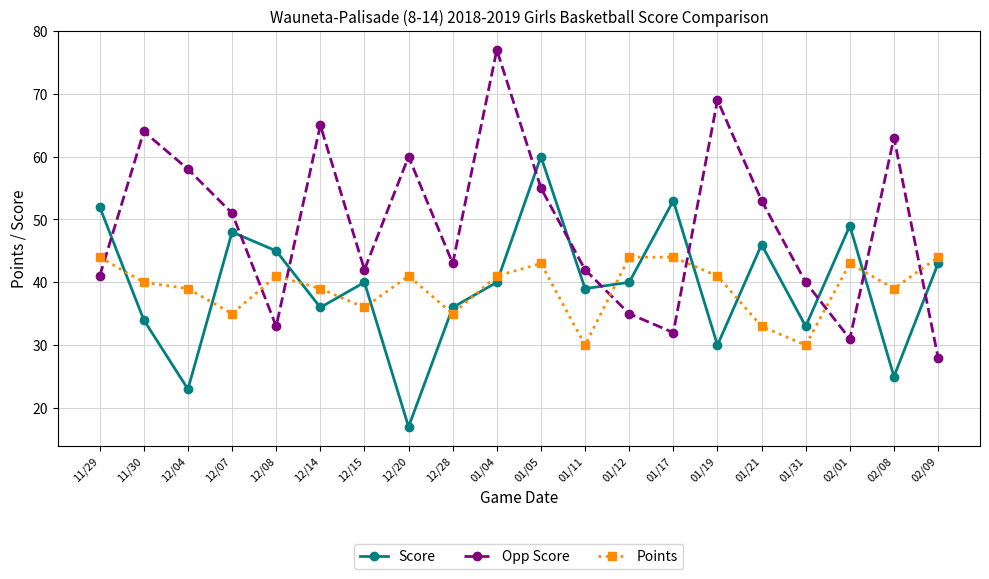

What is the sum of the Points values at 01/31 and 01/17?

74